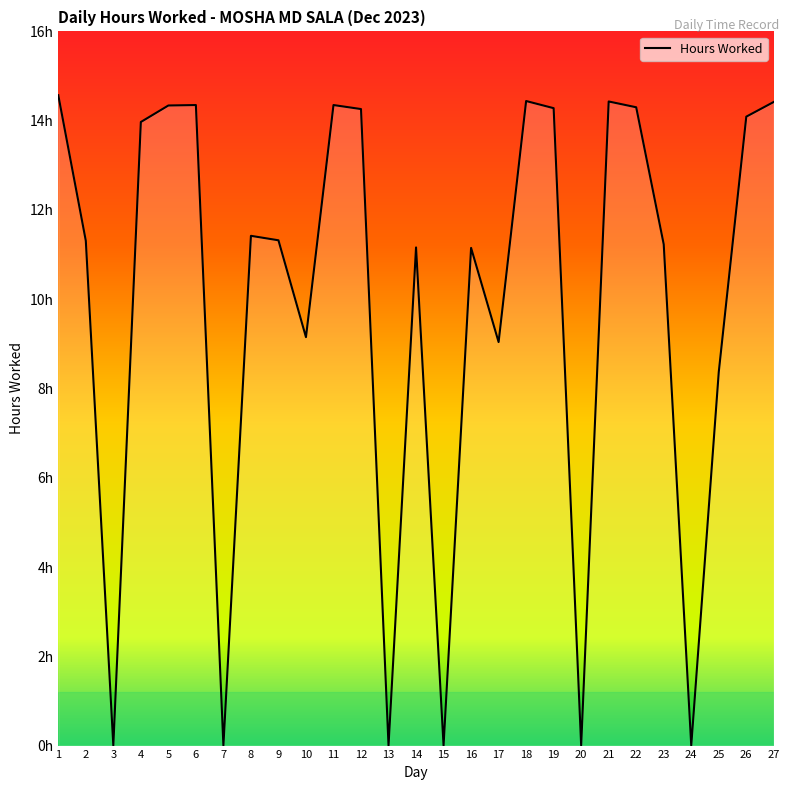

Between 16 and 27, which is larger?

27